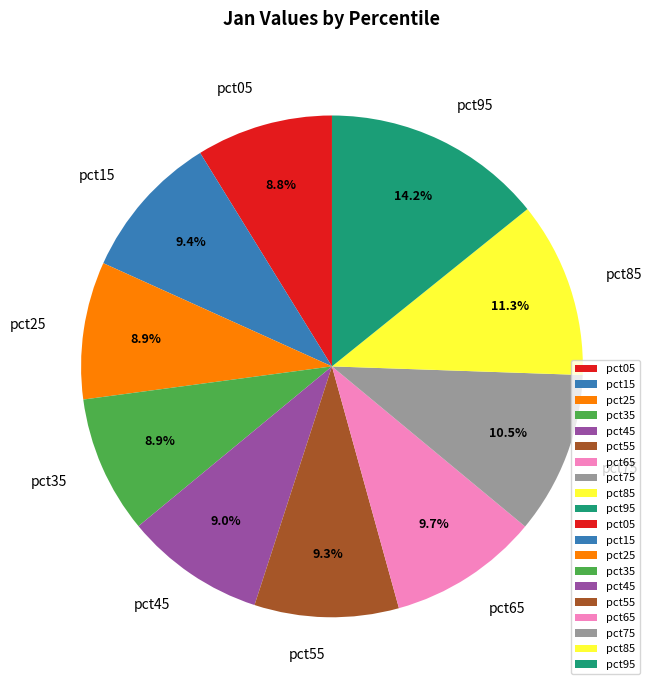

To the nearest percent, what is the average slice percentage?

10%